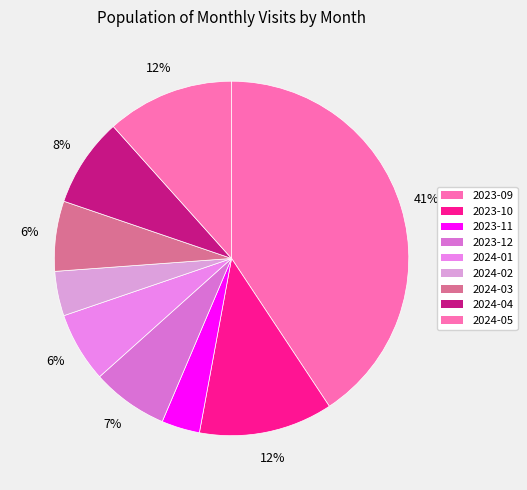

How many segments does this pie chart have?

9